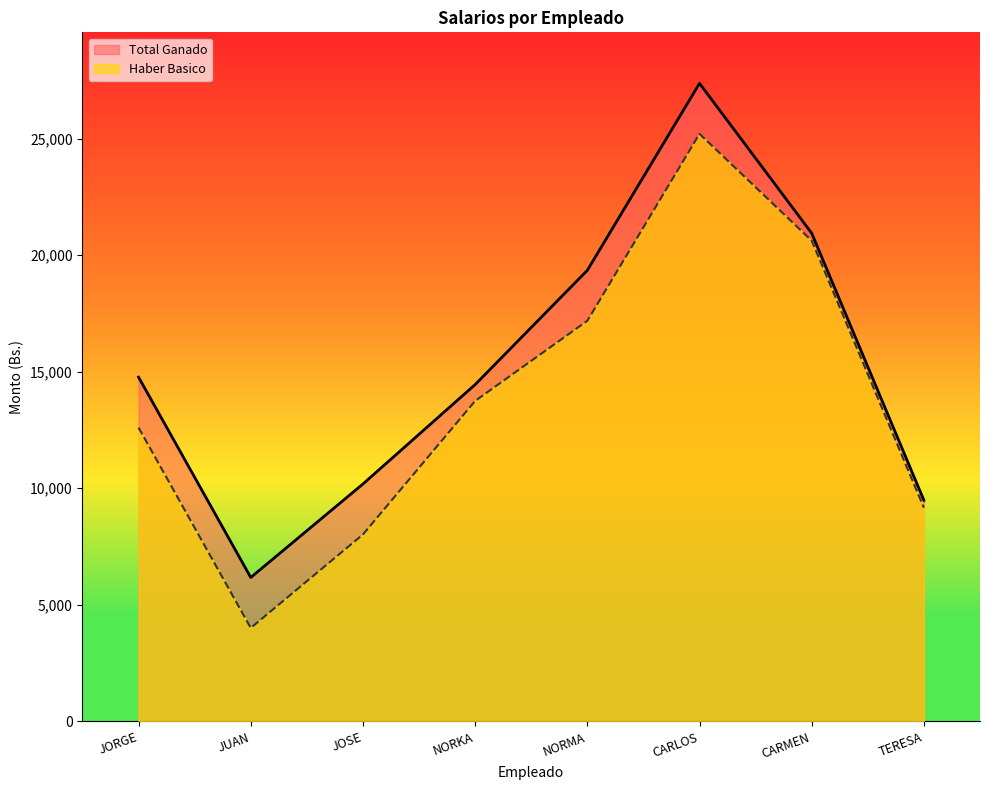

Rank the series by their maximum value, from lowest to highest.

Haber Basico, Total Ganado